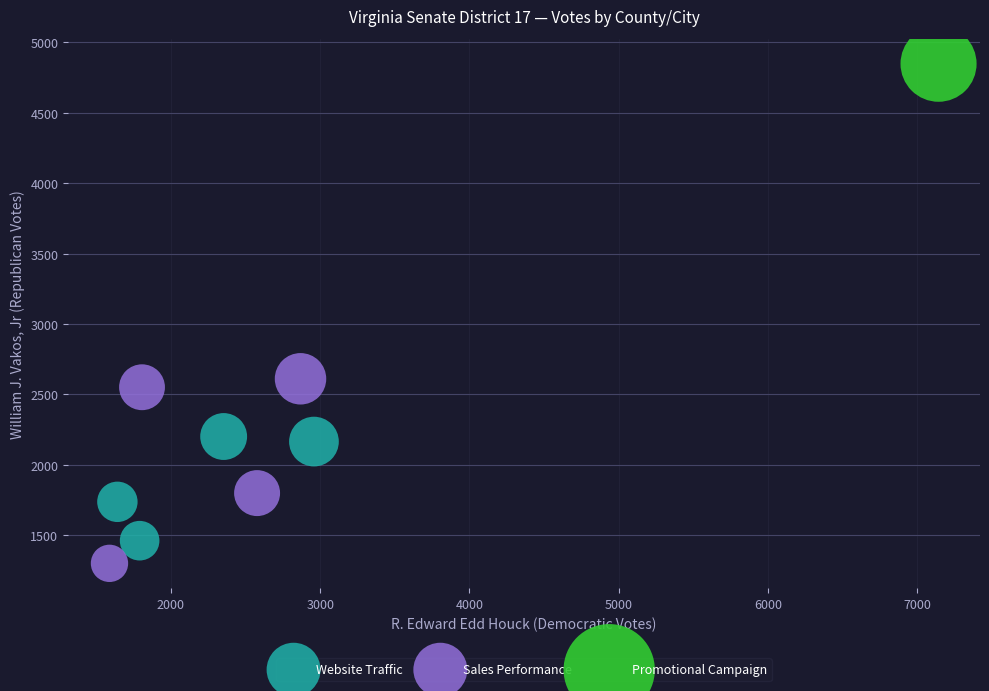

What are all the series names shown in the legend?

Website Traffic, Sales Performance, Promotional Campaign